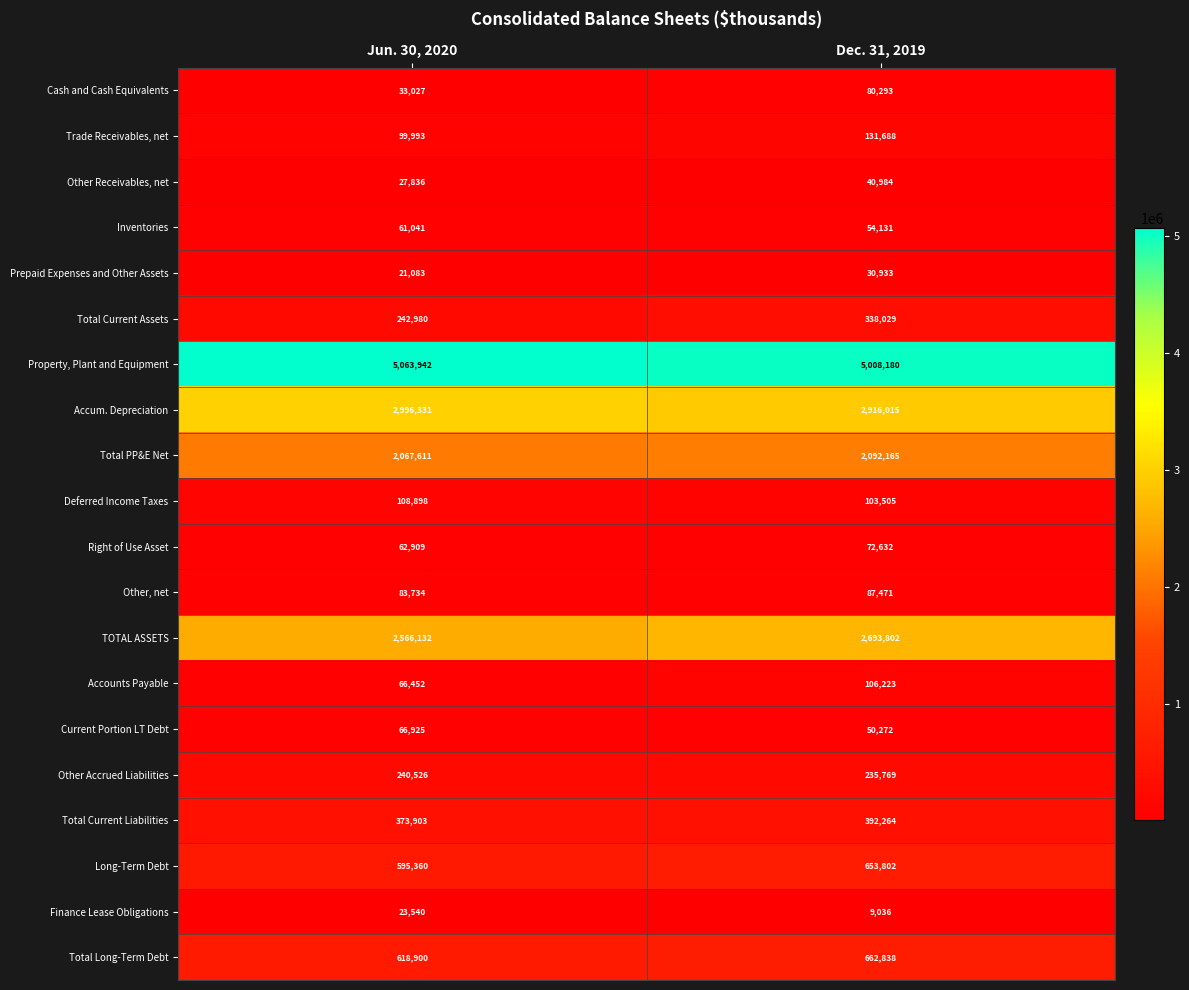

The value of Property, Plant and Equipment at Jun. 30, 2020 is 5063942. True or false?

True